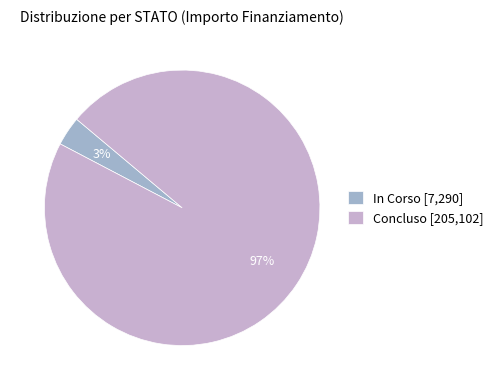

True or false: Concluso [205,102] accounts for 97% of the total.

True